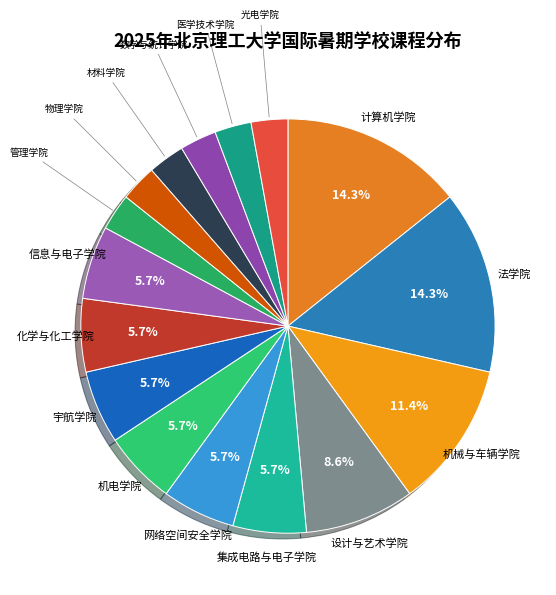

What is the total percentage of 宇航学院 and 集成电路与电子学院?

11.4%